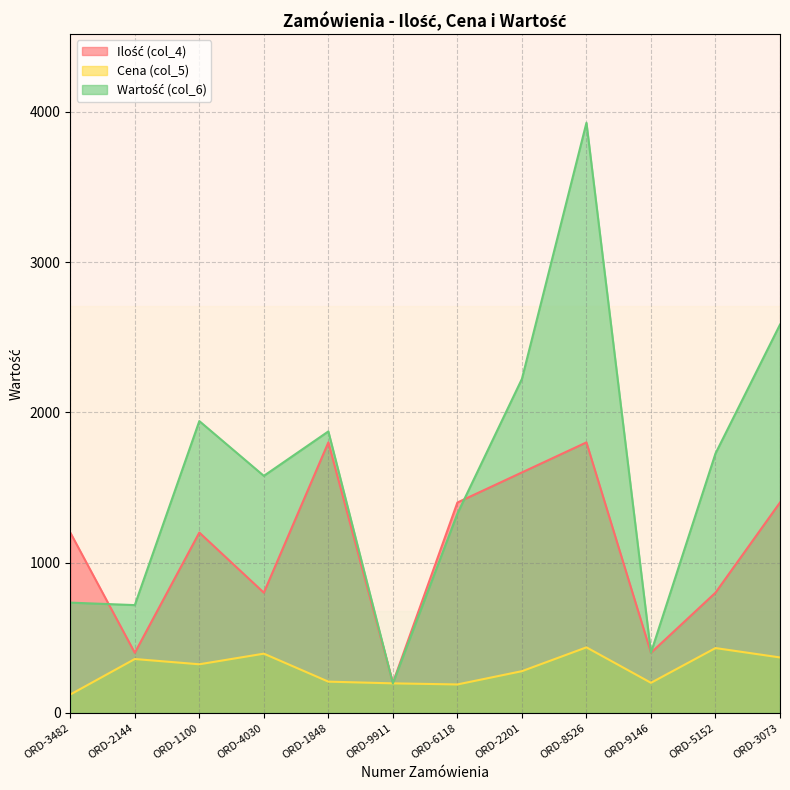

Reading right to left, extract all data points from this chart.

Ilość (col_4): 1400.0	800.0	400.0	1800.0	1600.0	1400.0	200.0	1800.0	800.0	1200.0	400.0	1200.0
Cena (col_5): 369.1	431.5	200.3	436.3	277.8	189.4	196.7	208.1	394.3	323.6	358.7	122.3
Wartość (col_6): 2583.8	1726.1	400.6	3926.6	2222.4	1325.9	196.7	1873.0	1577.2	1941.7	717.3	733.9